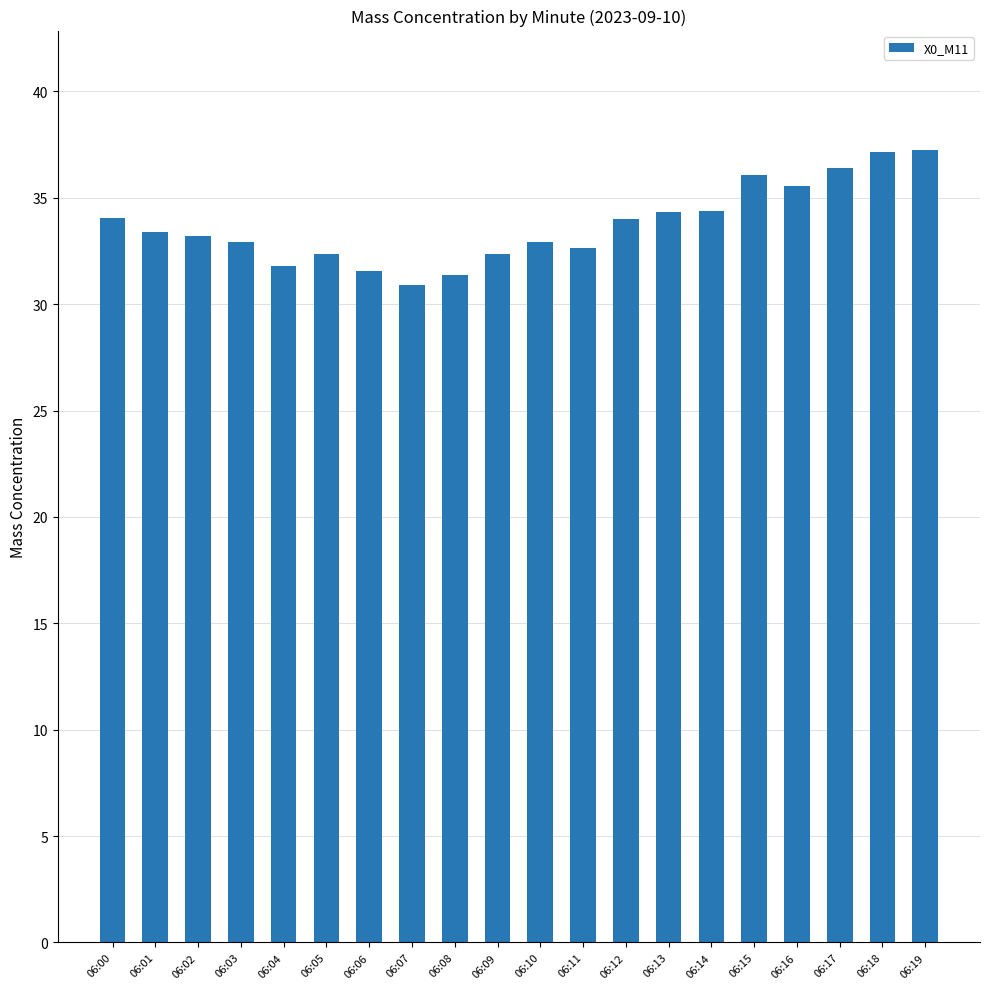

What value does the data have at 06:11?

32.6